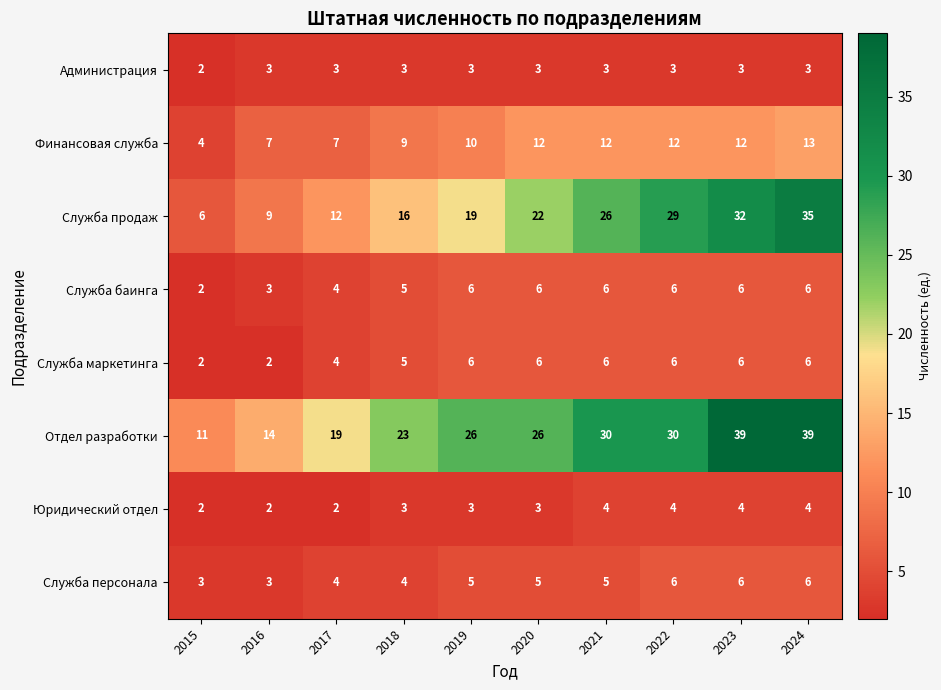

Which series changed the most between 2016 and 2023?

Отдел разработки